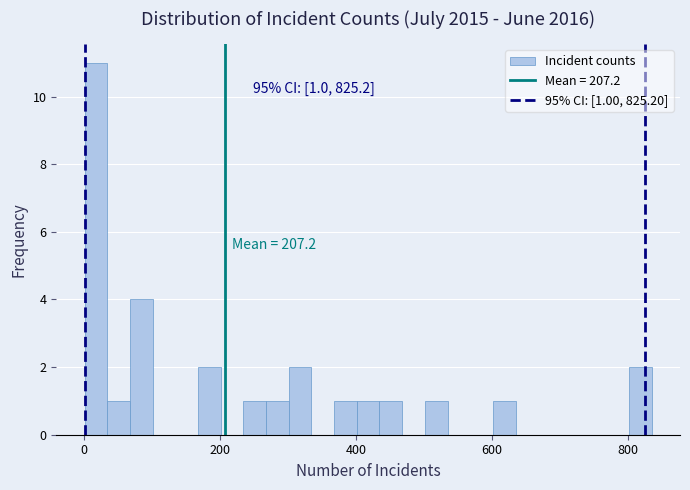

Read against the x-axis, roughly where is the centre of the tallest bar?

20